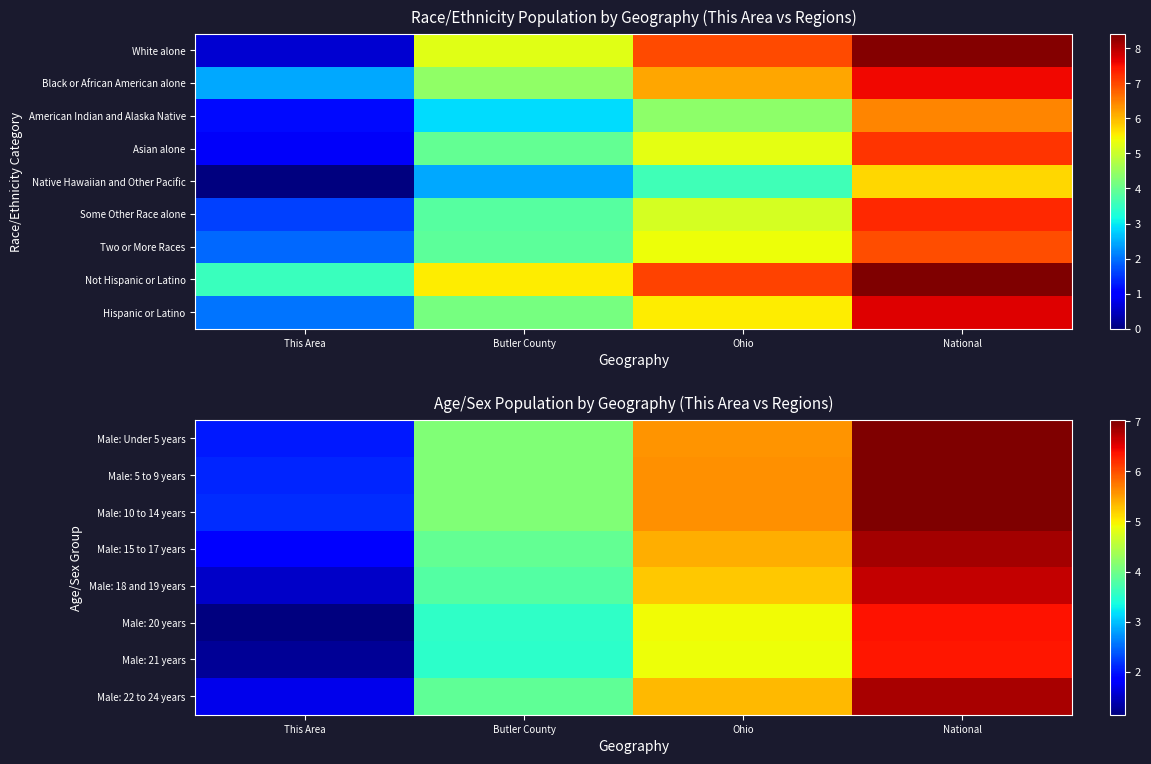

How many data points does each series have?

4